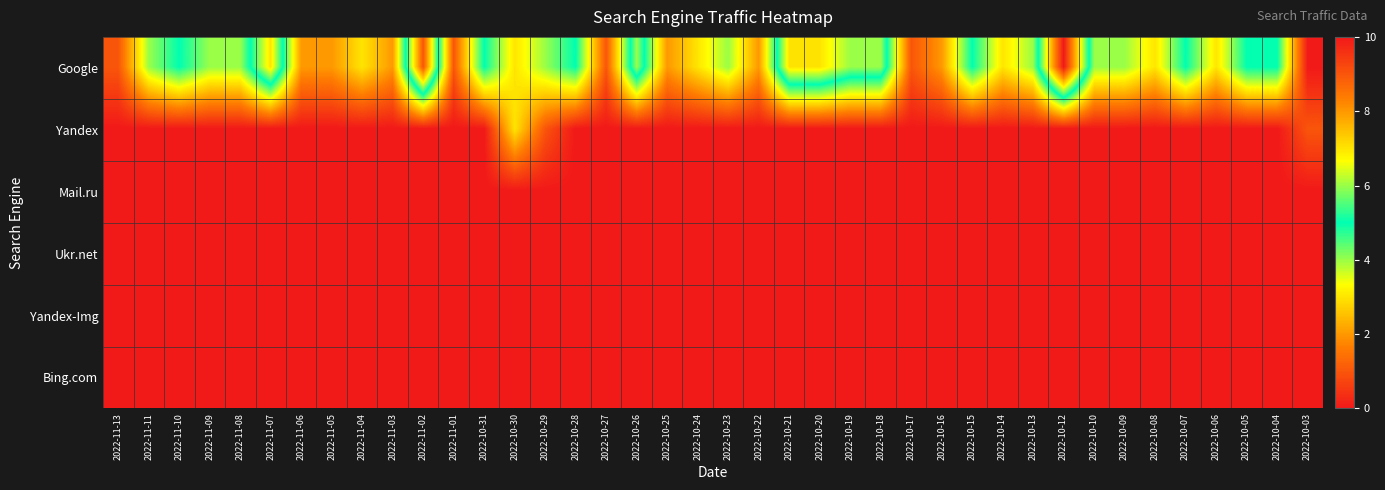

Which has a higher value, 2022-10-21 or 2022-11-02?

2022-11-02